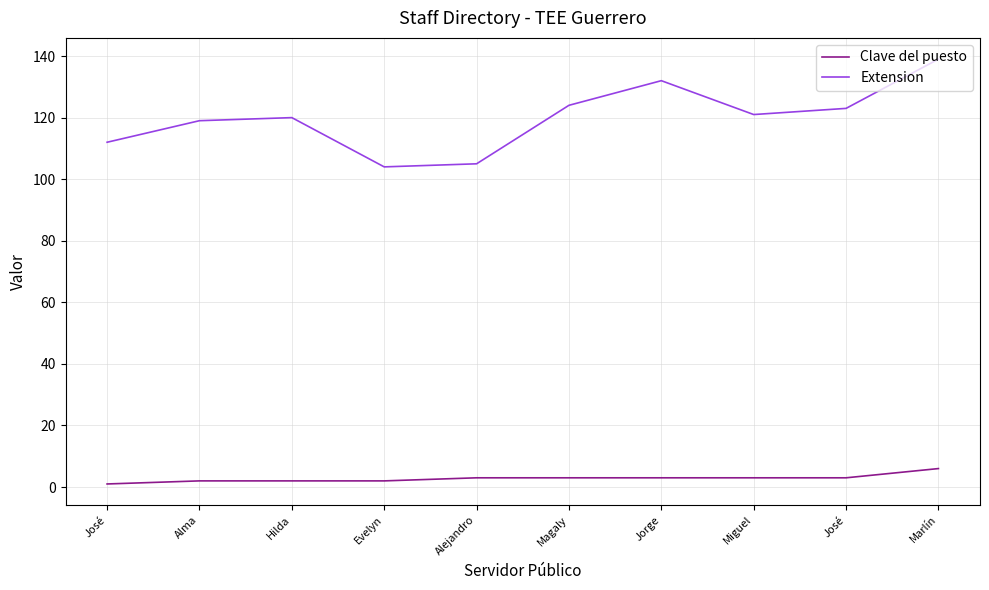

Which series has the largest total across all categories?

Extension